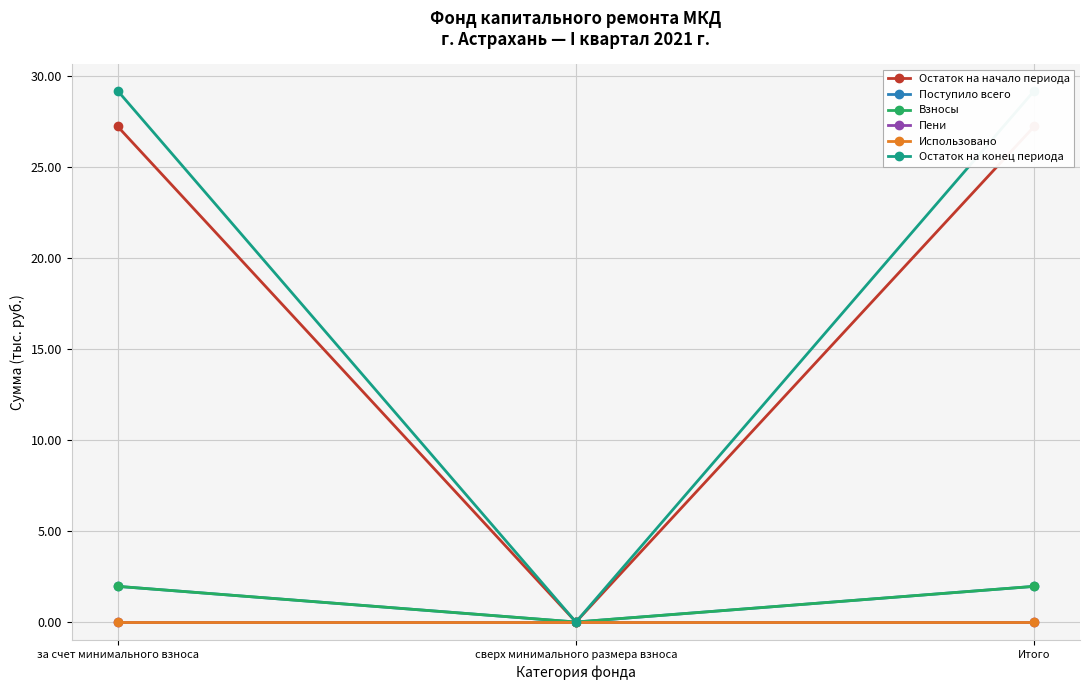

Does the chart display data point markers on the line(s)?

Yes